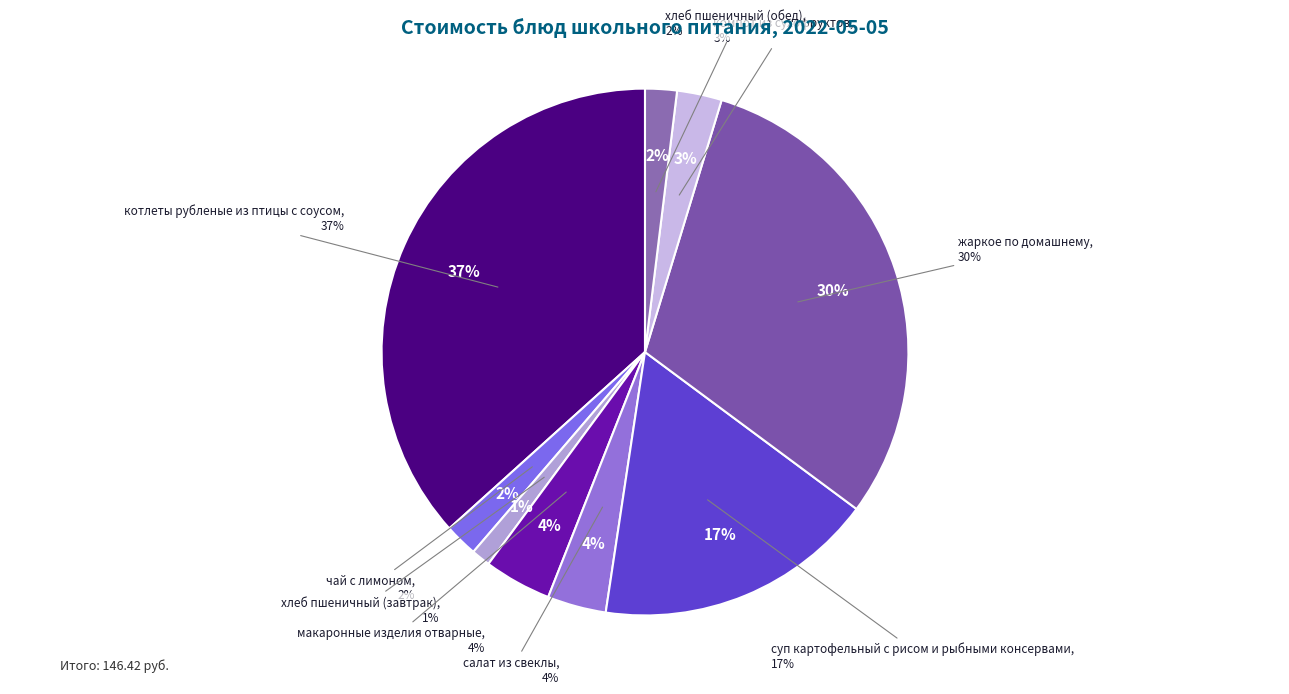

What is the ratio of the value at суп картофельный с рисом и рыбными консервами to the value at салат из свеклы?

4.8